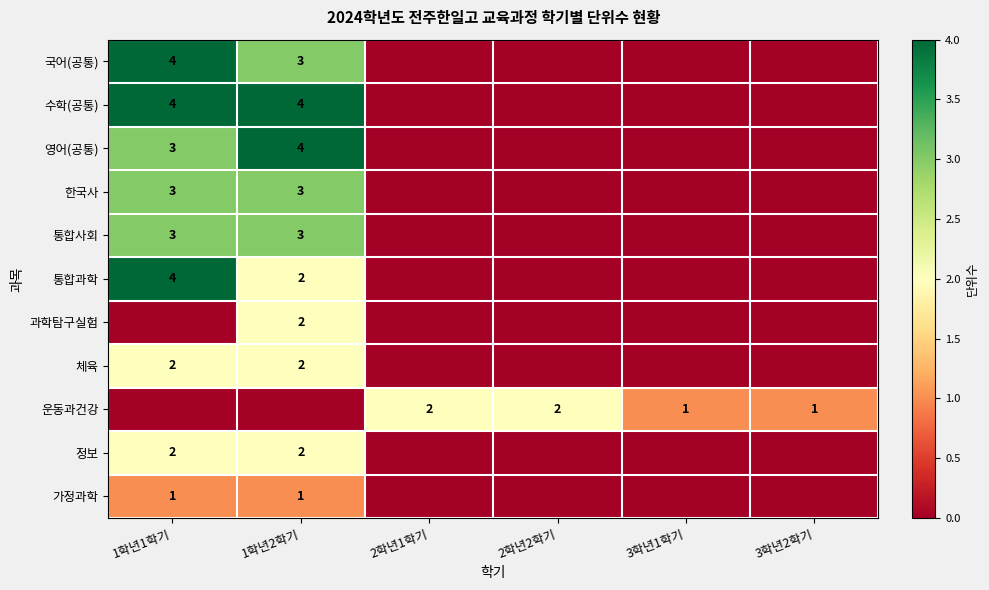

The value of 한국사 at 1학년1학기 is 1. True or false?

False